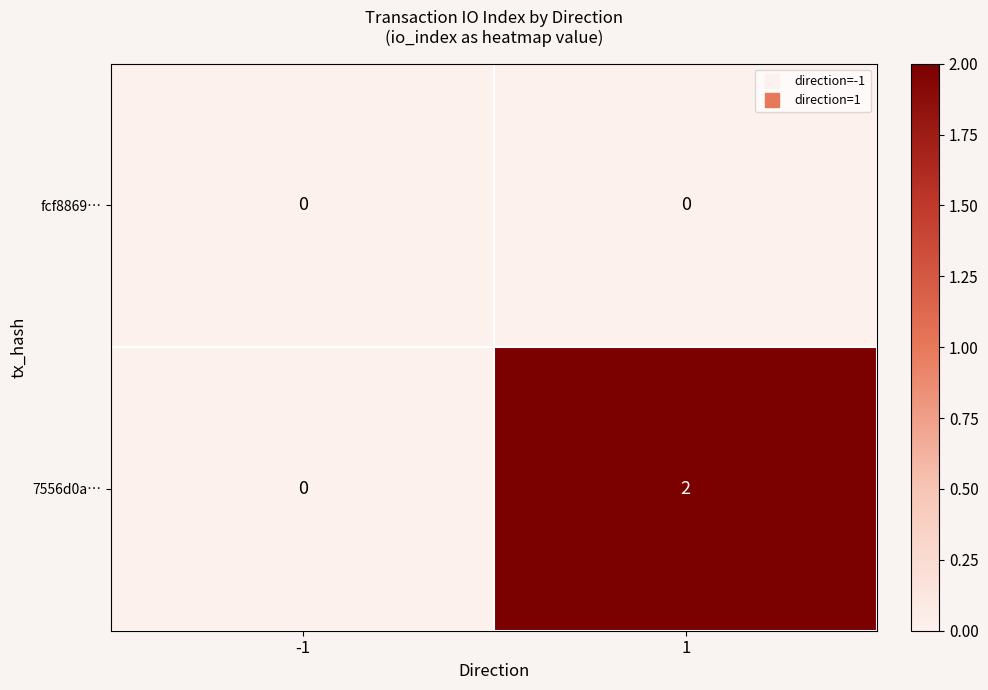

Is it true that fcf8869… equals 0 at -1?

True